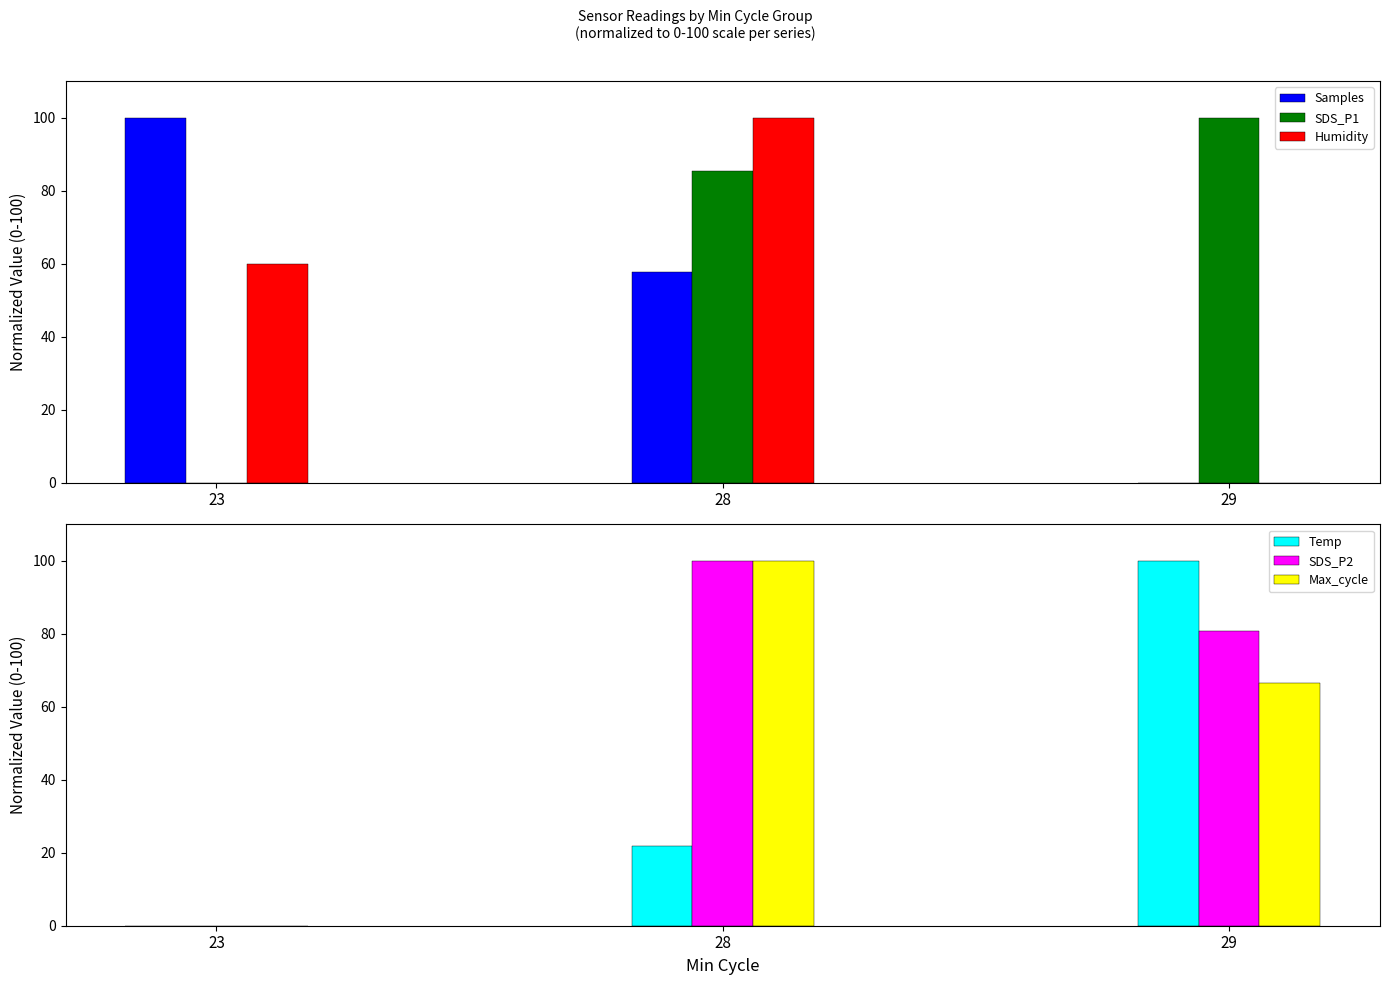

The value of Max_cycle at 23 is 43.1. True or false?

False